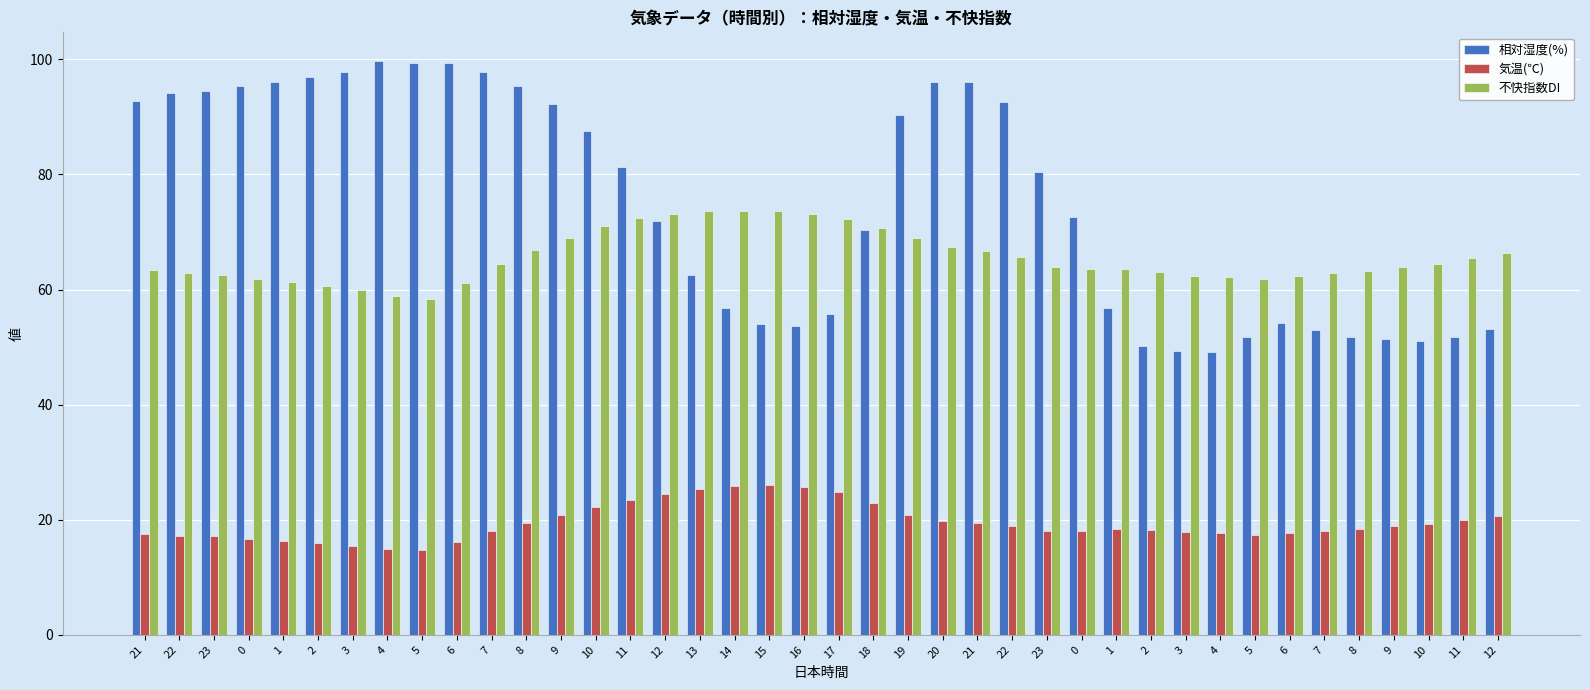

Which series has the largest total across all categories?

相対湿度(%)